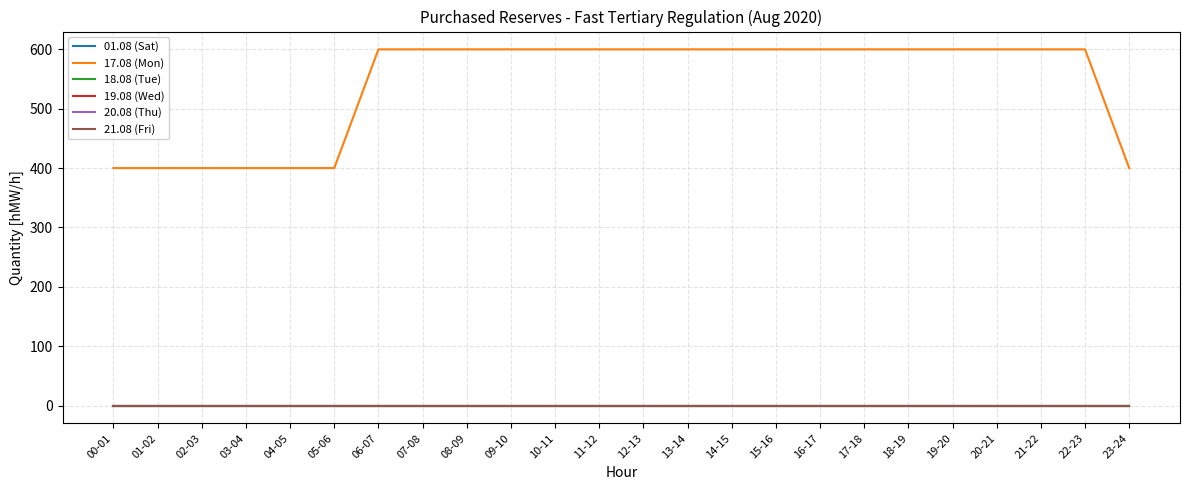

Reading left to right, what are all the values shown in this chart?

01.08 (Sat): 00-01=0	01-02=0	02-03=0	03-04=0	04-05=0	05-06=0	06-07=0	07-08=0	08-09=0	09-10=0	10-11=0	11-12=0	12-13=0	13-14=0	14-15=0	15-16=0	16-17=0	17-18=0	18-19=0	19-20=0	20-21=0	21-22=0	22-23=0	23-24=0
17.08 (Mon): 00-01=400	01-02=400	02-03=400	03-04=400	04-05=400	05-06=400	06-07=600	07-08=600	08-09=600	09-10=600	10-11=600	11-12=600	12-13=600	13-14=600	14-15=600	15-16=600	16-17=600	17-18=600	18-19=600	19-20=600	20-21=600	21-22=600	22-23=600	23-24=400
18.08 (Tue): 00-01=0	01-02=0	02-03=0	03-04=0	04-05=0	05-06=0	06-07=0	07-08=0	08-09=0	09-10=0	10-11=0	11-12=0	12-13=0	13-14=0	14-15=0	15-16=0	16-17=0	17-18=0	18-19=0	19-20=0	20-21=0	21-22=0	22-23=0	23-24=0
19.08 (Wed): 00-01=0	01-02=0	02-03=0	03-04=0	04-05=0	05-06=0	06-07=0	07-08=0	08-09=0	09-10=0	10-11=0	11-12=0	12-13=0	13-14=0	14-15=0	15-16=0	16-17=0	17-18=0	18-19=0	19-20=0	20-21=0	21-22=0	22-23=0	23-24=0
20.08 (Thu): 00-01=0	01-02=0	02-03=0	03-04=0	04-05=0	05-06=0	06-07=0	07-08=0	08-09=0	09-10=0	10-11=0	11-12=0	12-13=0	13-14=0	14-15=0	15-16=0	16-17=0	17-18=0	18-19=0	19-20=0	20-21=0	21-22=0	22-23=0	23-24=0
21.08 (Fri): 00-01=0	01-02=0	02-03=0	03-04=0	04-05=0	05-06=0	06-07=0	07-08=0	08-09=0	09-10=0	10-11=0	11-12=0	12-13=0	13-14=0	14-15=0	15-16=0	16-17=0	17-18=0	18-19=0	19-20=0	20-21=0	21-22=0	22-23=0	23-24=0